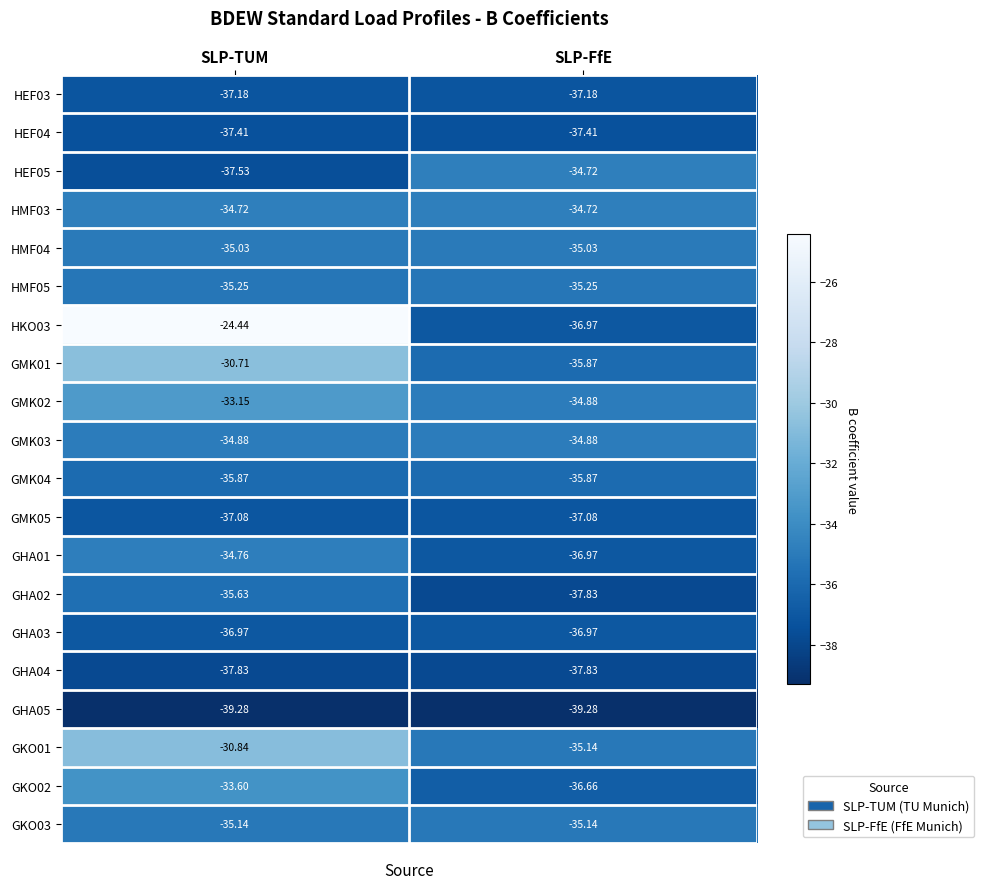

Which series has the widest spread of values?

HKO03